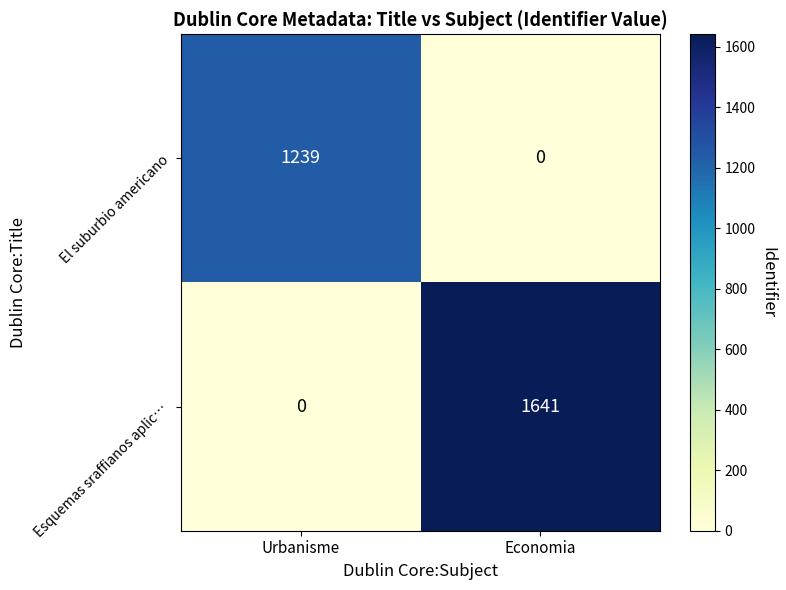

Which series changed the most between Urbanisme and Economia?

Esquemas sraffianos aplic…